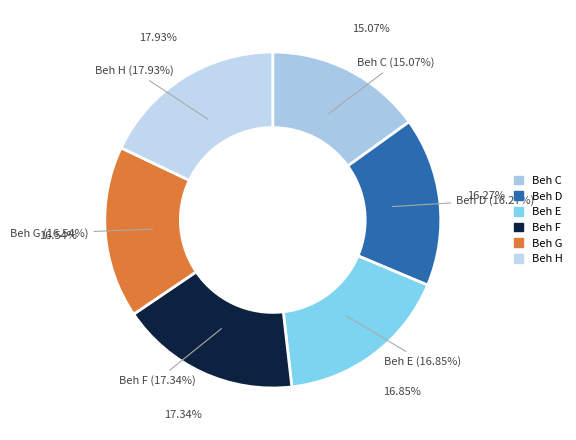

How many slices are in this pie chart?

6